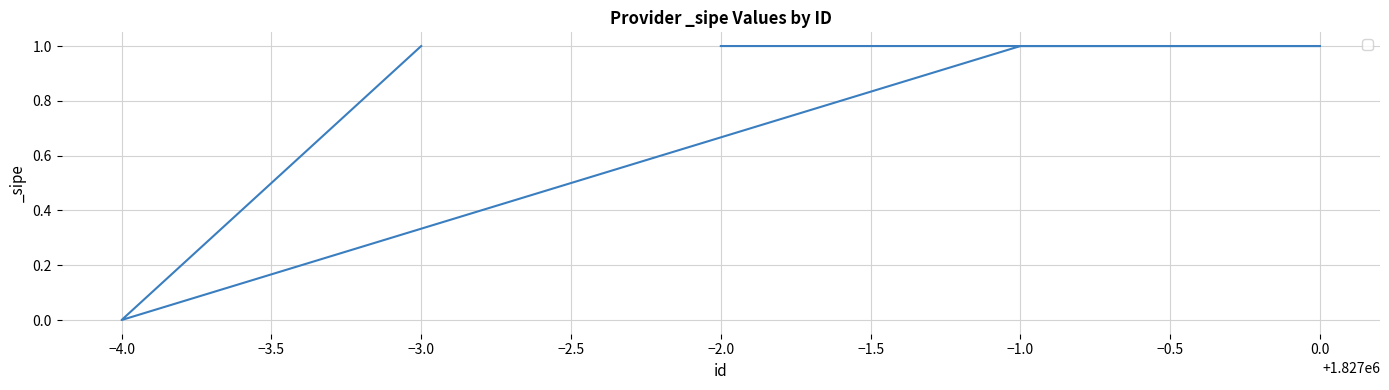

List the labels in order of value, smallest first.

−4.0, −3.0, −1.0, 0.0, −2.0